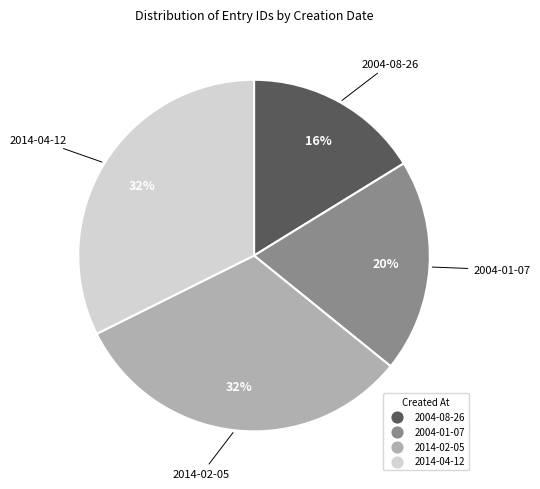

Does 2004-01-07 represent more than half of the total?

No